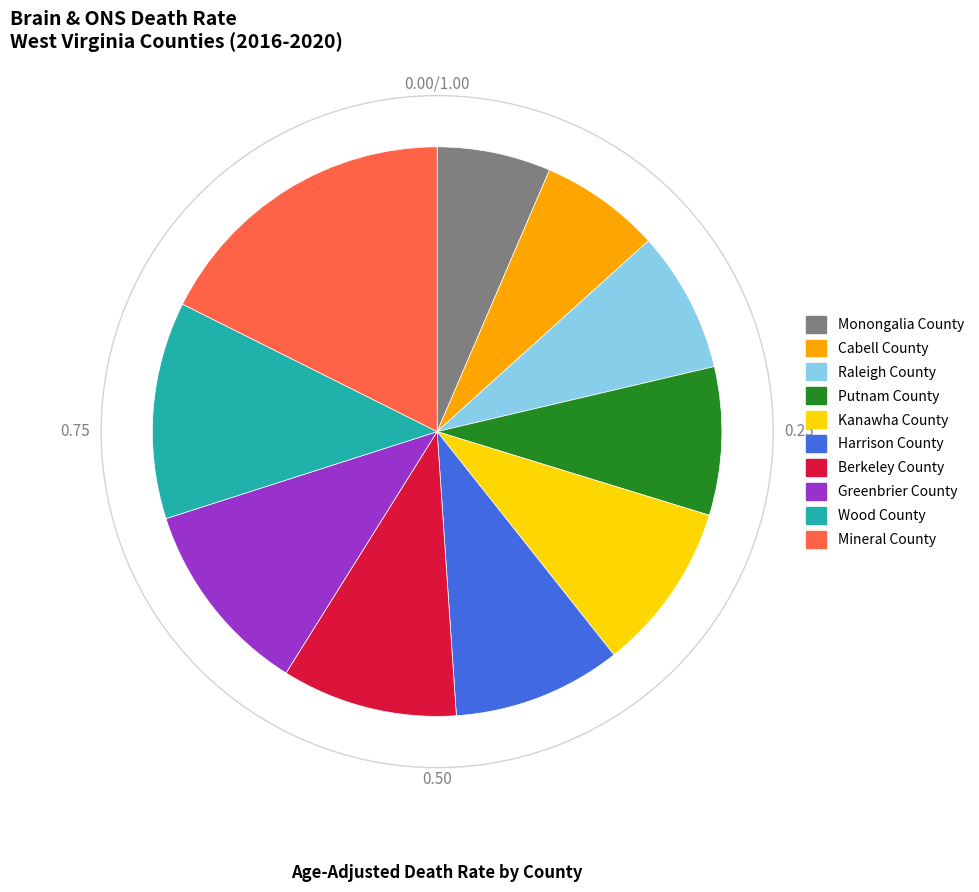

Does Kanawha County account for over 50% of the chart?

No